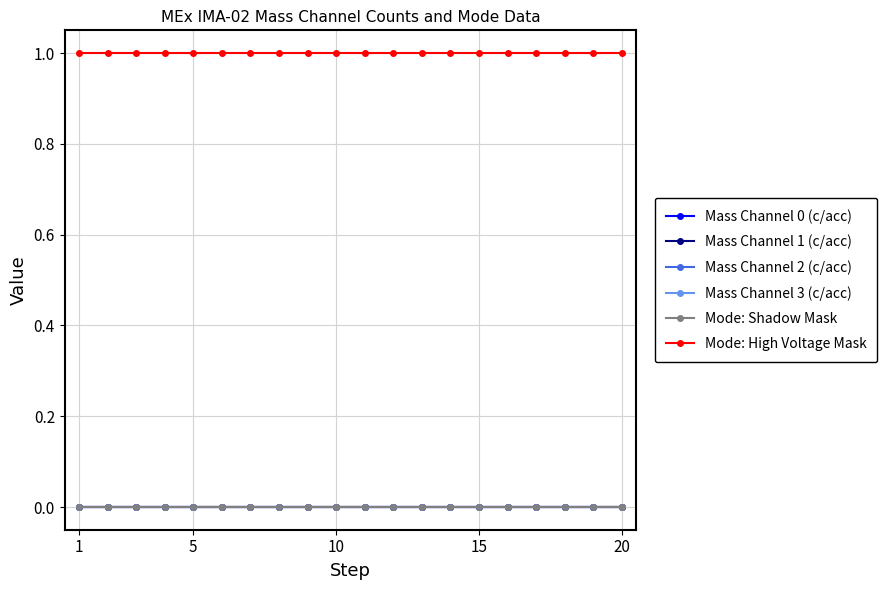

How many lines are shown in the chart?

6